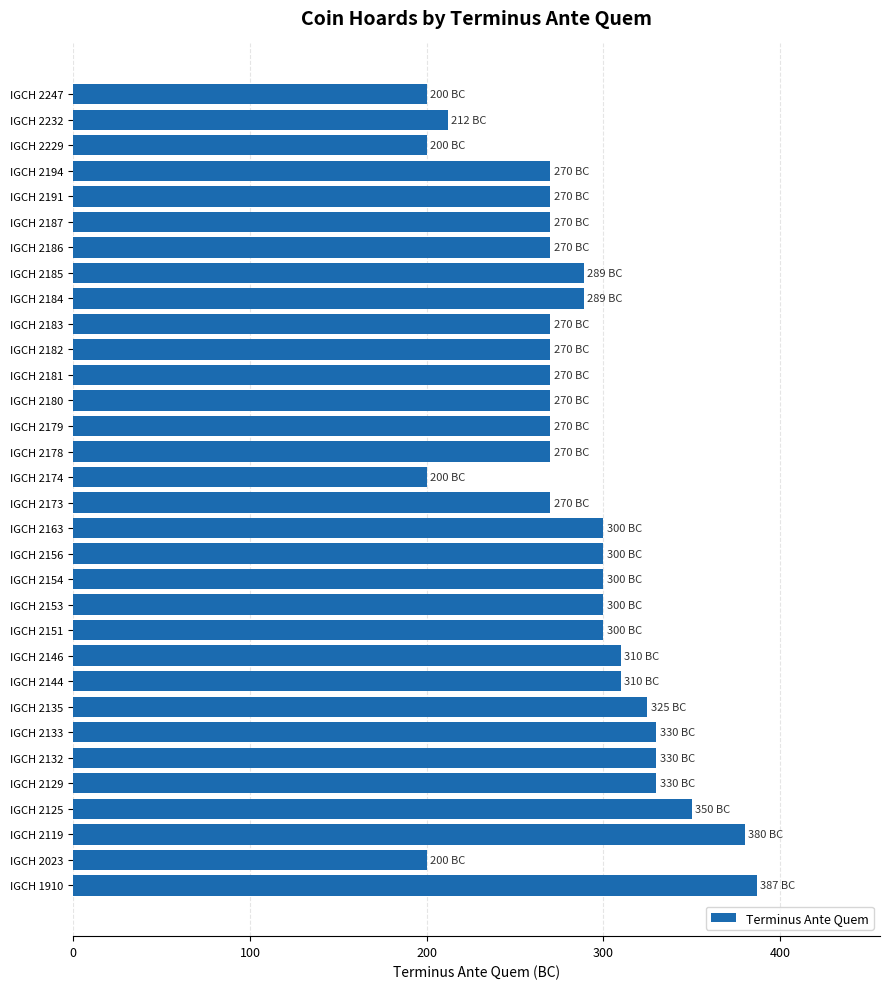

What is the change in value from IGCH 2144 to IGCH 2174?

-110